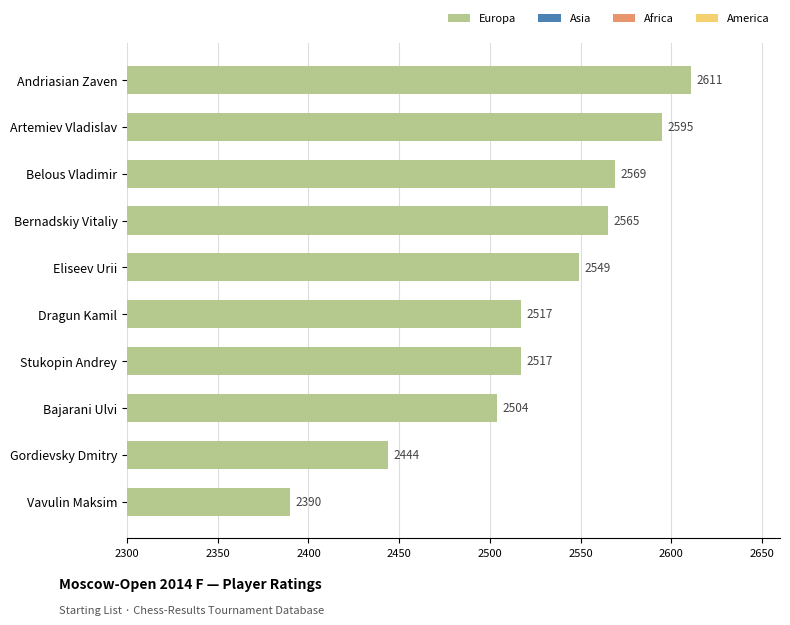

How many data points does each series have?

10